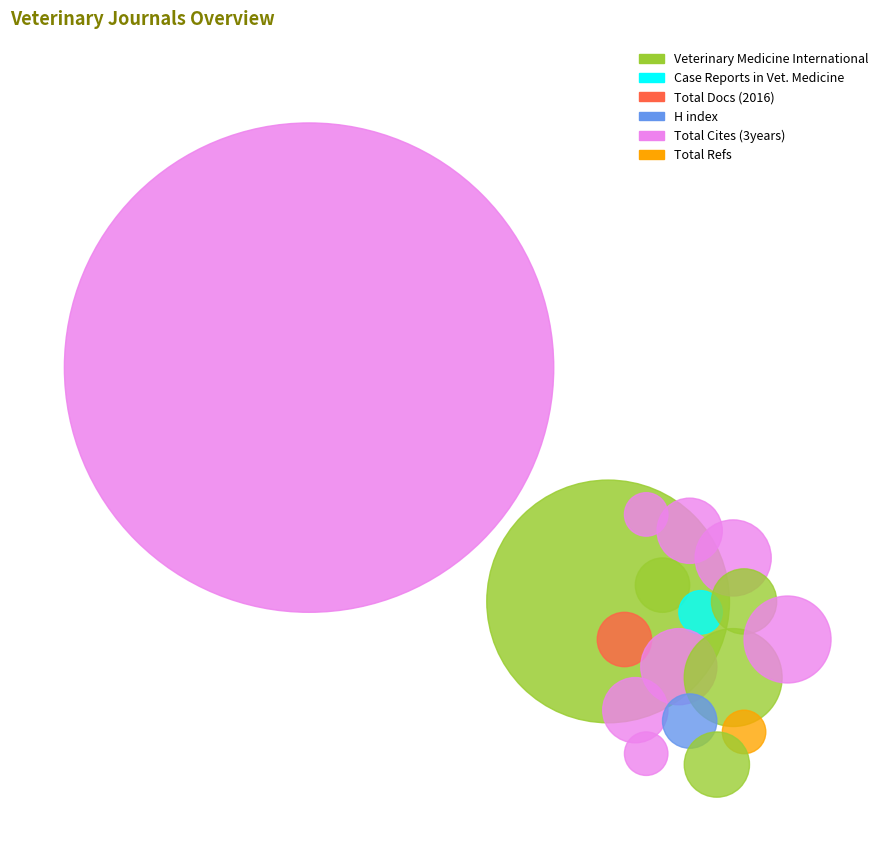

Which series changed the most between Veterinary Medicine International and Case Reports in Veterinary Medicine?

H index